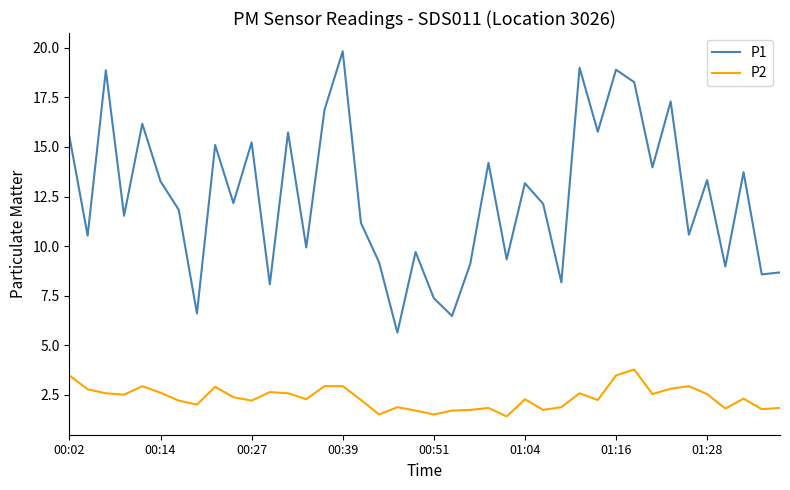

List the series in order of their overall mean, highest first.

P1, P2